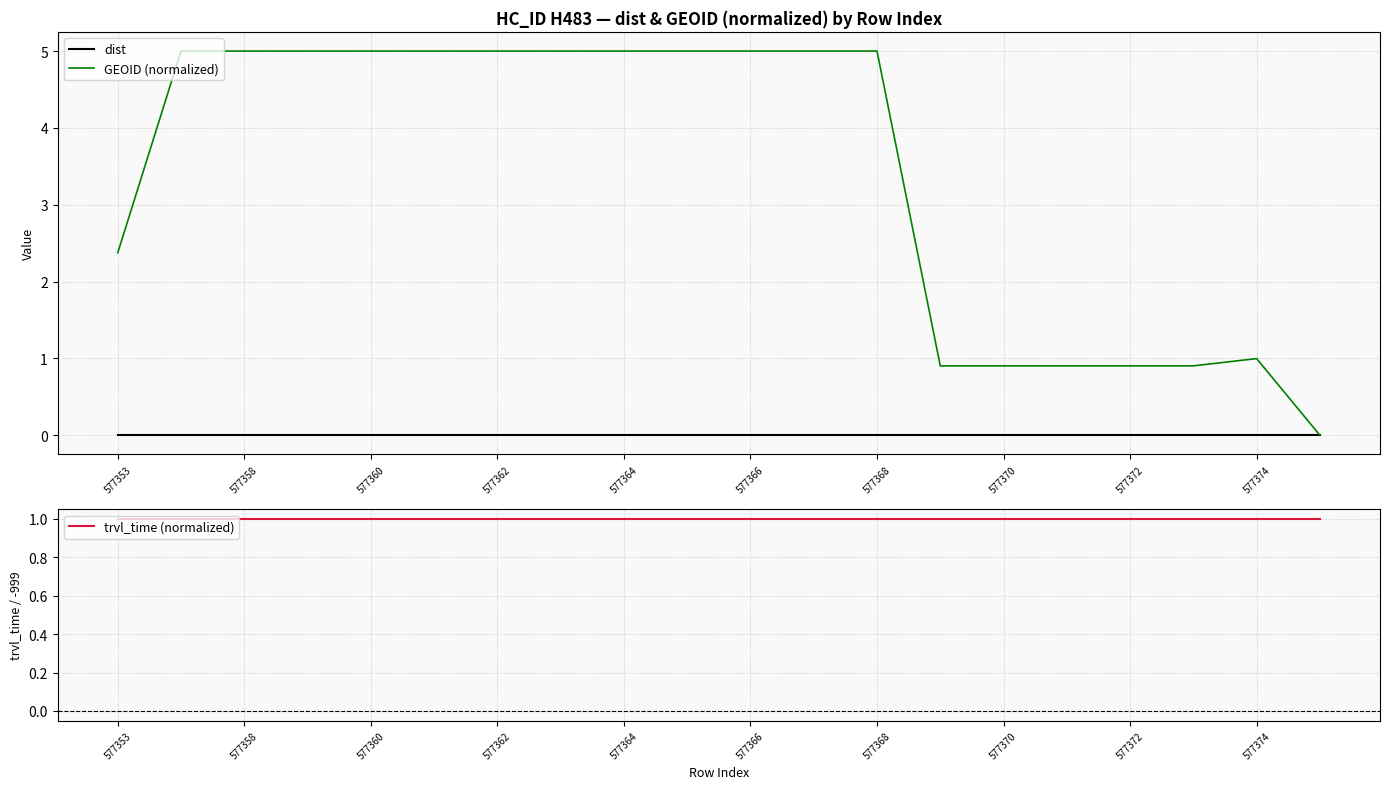

What are all the series names shown in the legend?

dist, GEOID (normalized), trvl_time (normalized)